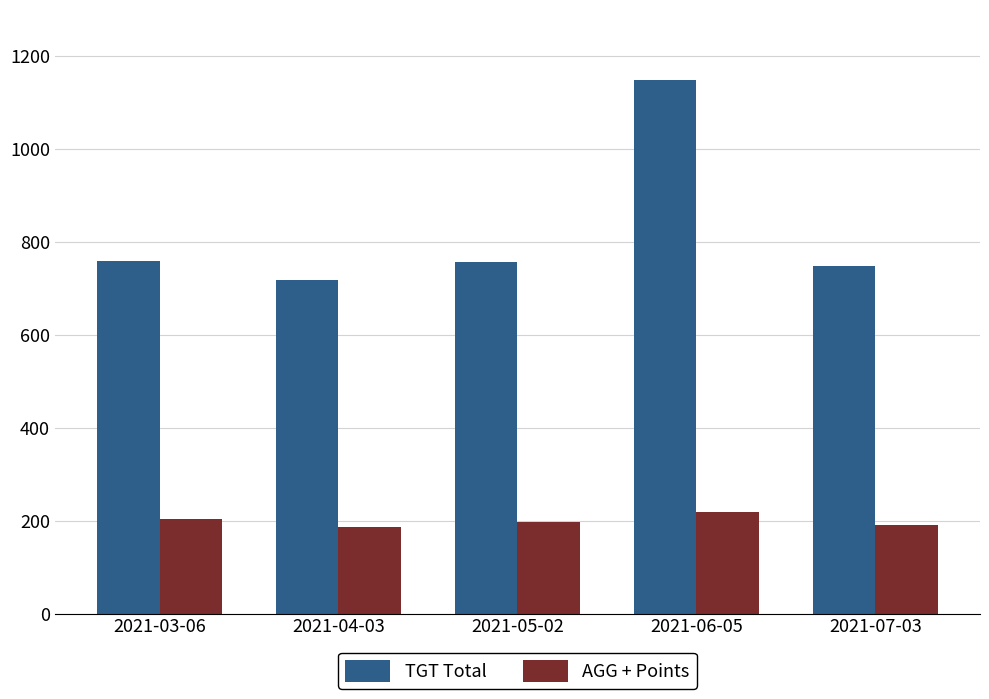

At which label does TGT Total reach its minimum?

2021-04-03